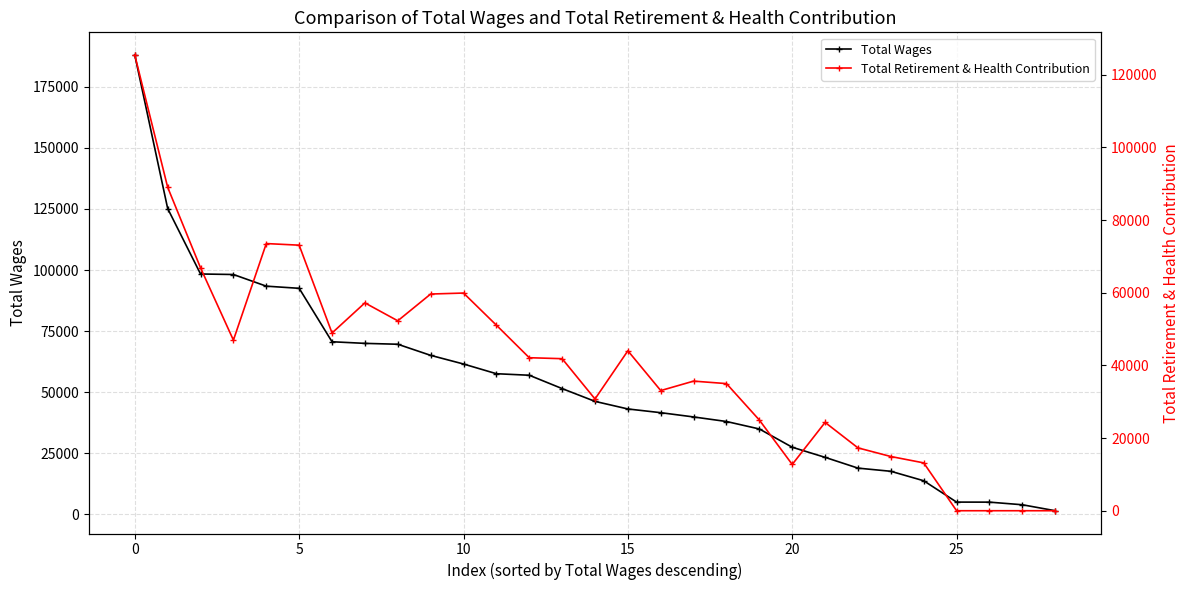

What is the highest value of the Total Wages series?

187951